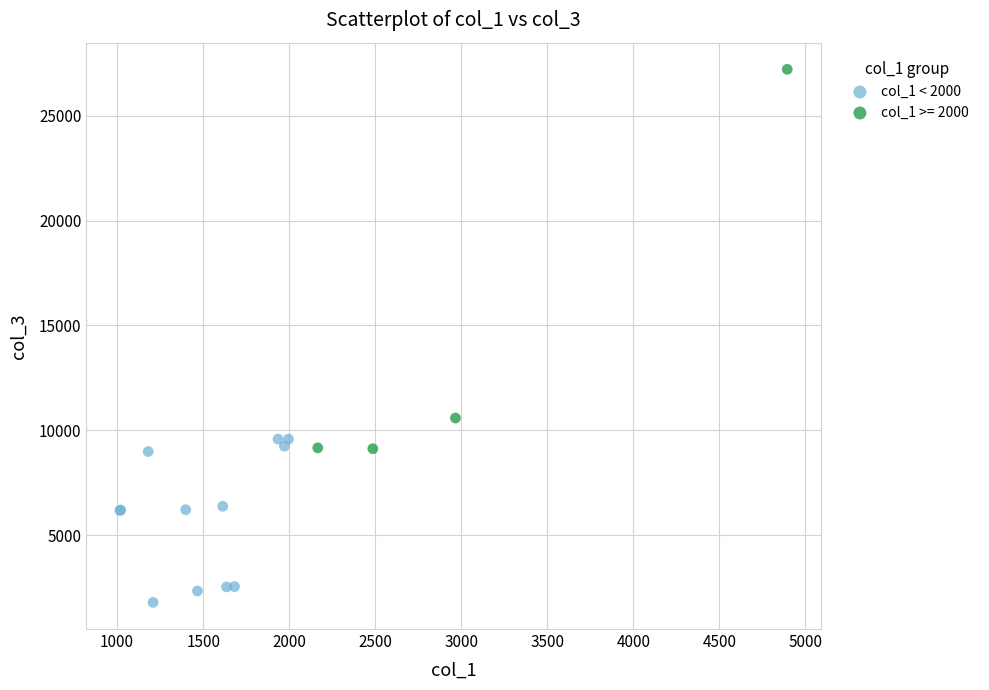

Which series has the widest spread of Y values?

col_1 >= 2000